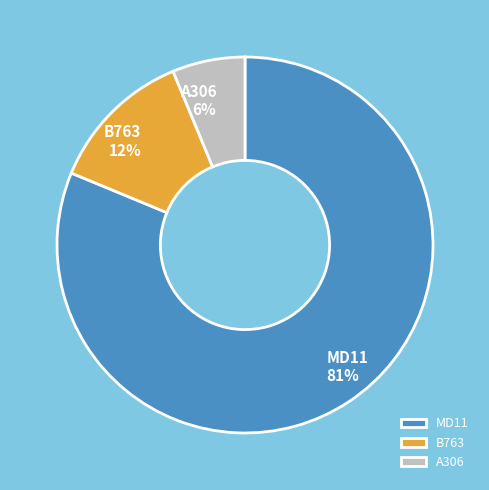

Do B763 and A306 together represent more than half of the pie?

No